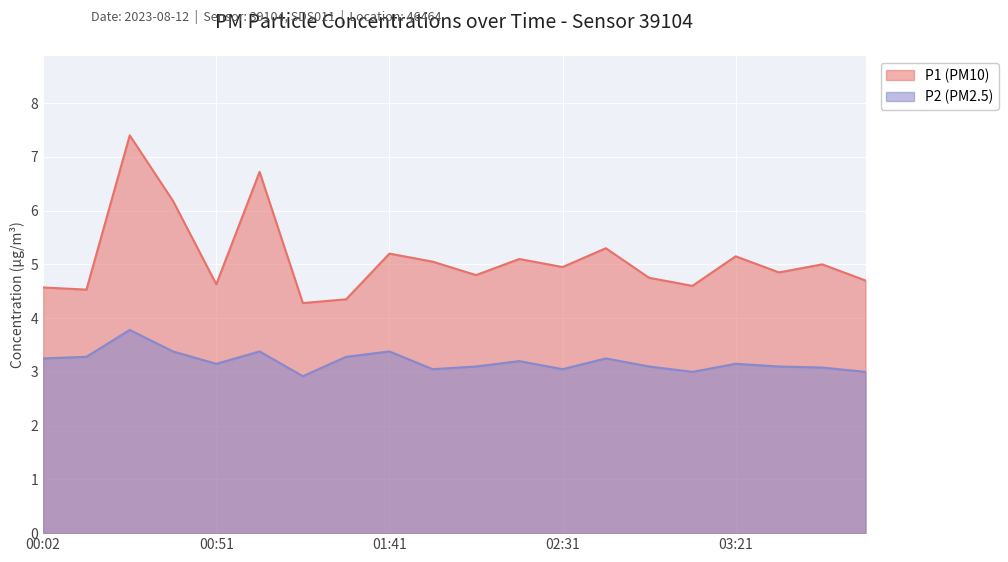

Which has a higher value, 02:43 or 03:21?

02:43